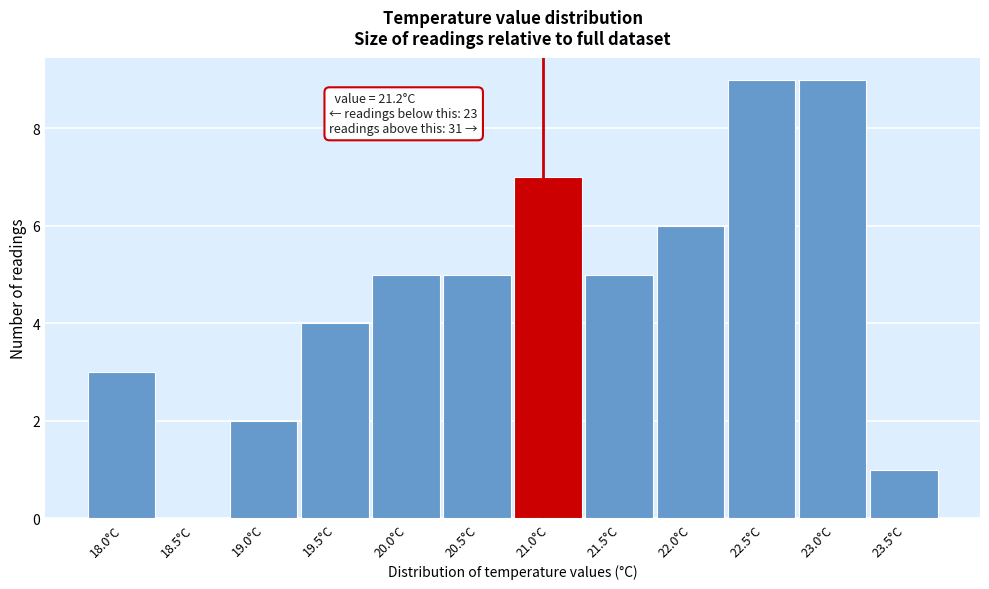

Reading right to left, transcribe all the data shown in this chart.

23.5°C=1	23.0°C=9	22.5°C=9	22.0°C=6	21.5°C=5	21.0°C=7	20.5°C=5	20.0°C=5	19.5°C=4	19.0°C=2	18.5°C=0	18.0°C=3